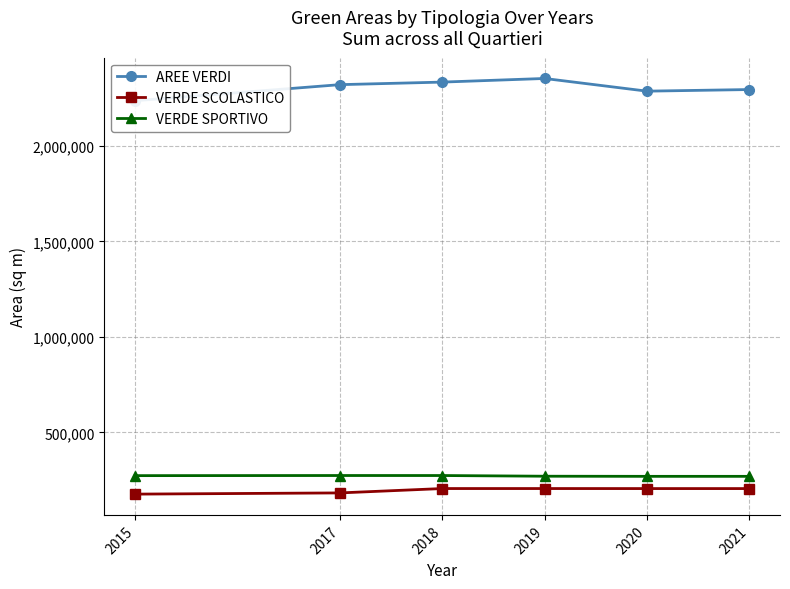

Is the value of AREE VERDI at 2015 greater than the value of VERDE SCOLASTICO at 2017?

Yes